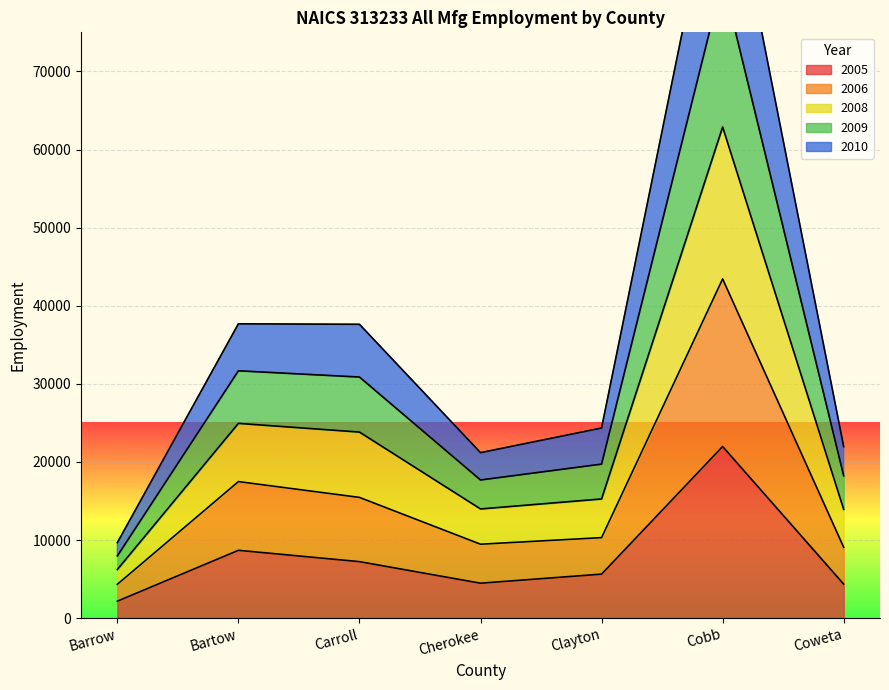

At which label does 2005 reach its minimum?

Barrow